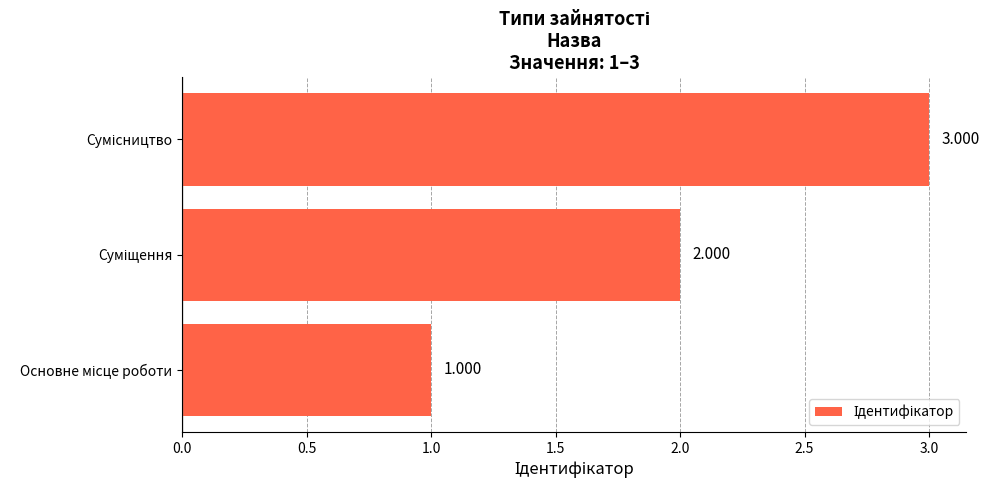

Count the values in the range 1 to 3.

3